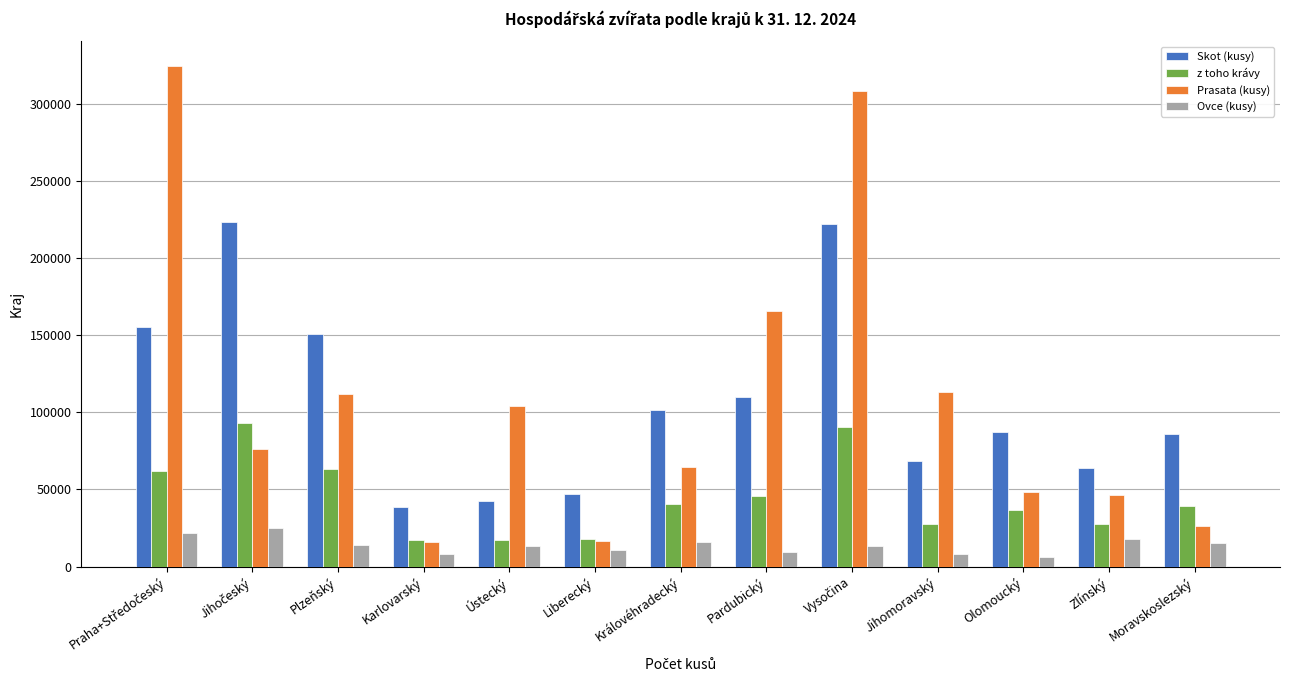

At which label is Prasata (kusy) closest to 169996?

Pardubický